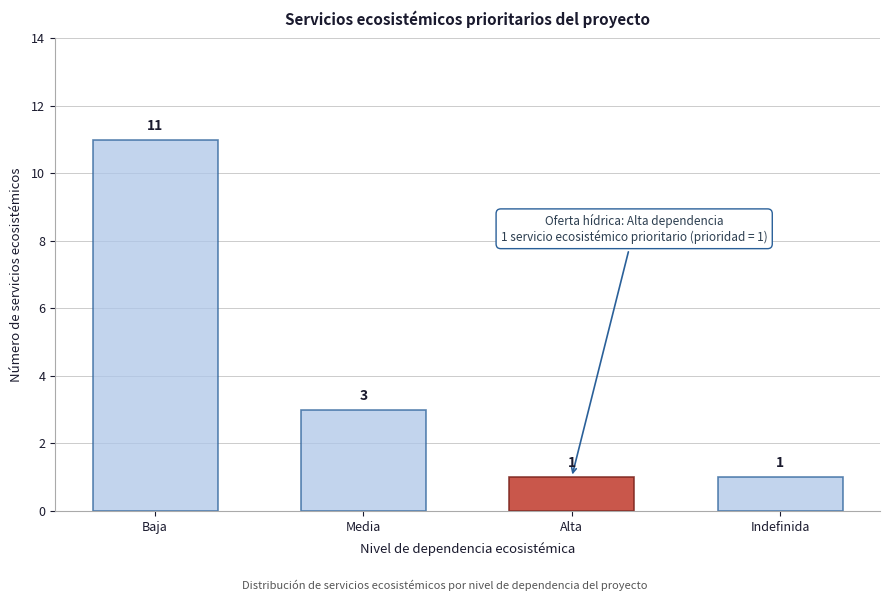

Reading left to right, transcribe all the data shown in this chart.

Baja=11	Media=3	Alta=1	Indefinida=1